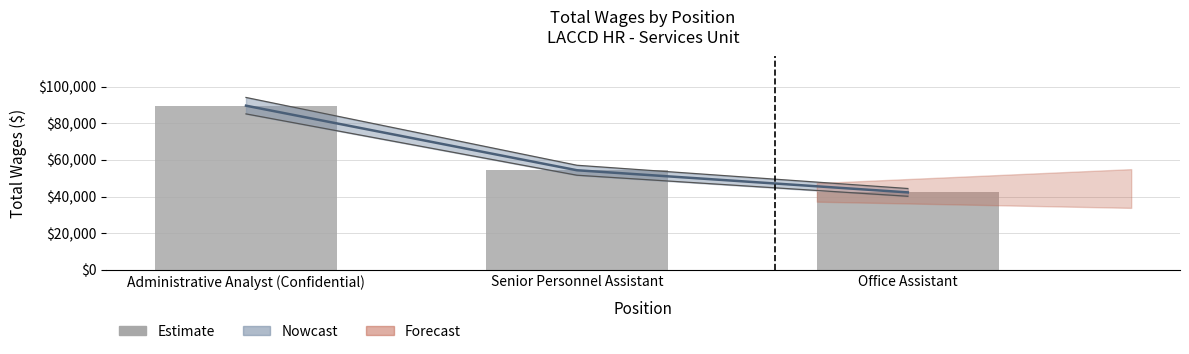

How many values are below 54350?

1